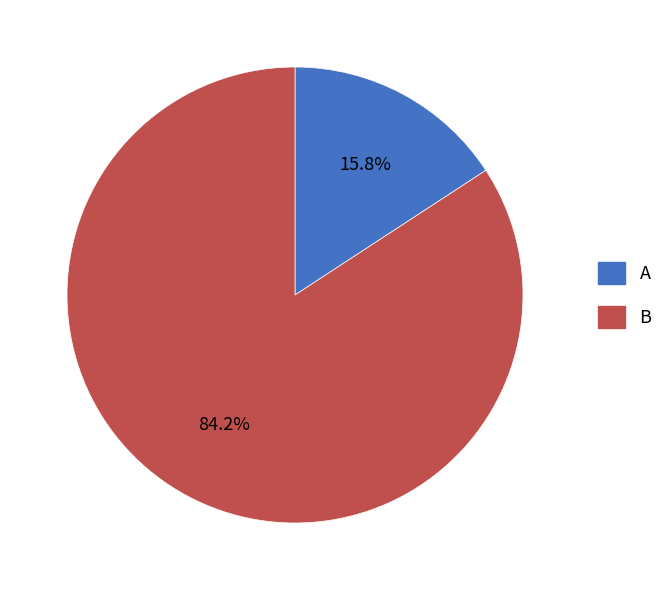

Which category accounts for the majority?

B